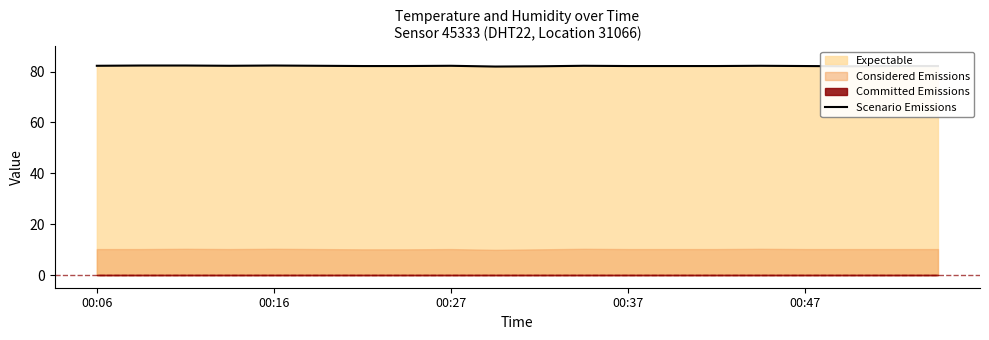

The chart shows a value of 19.3 at 9. True or false?

False